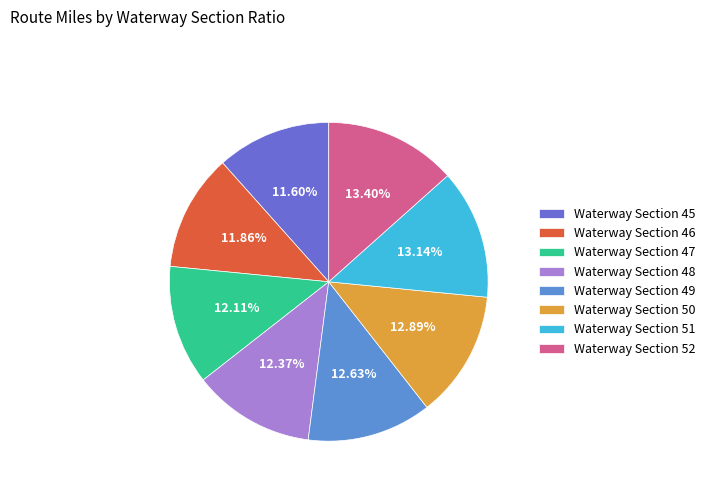

To the nearest percent, what is the difference between the largest and smallest slice percentages?

2%